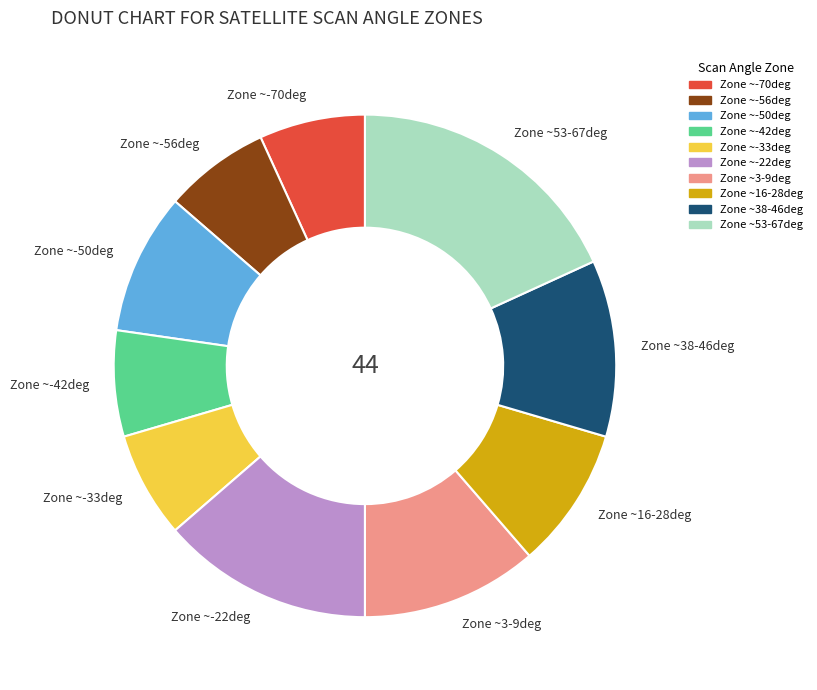

Is the sum of Zone ~3-9deg and Zone ~-33deg greater than half?

No